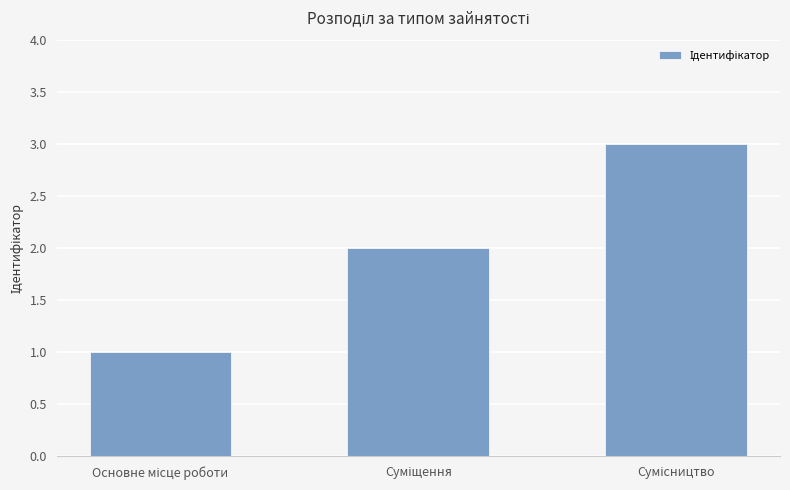

What is the sum of all values?

6